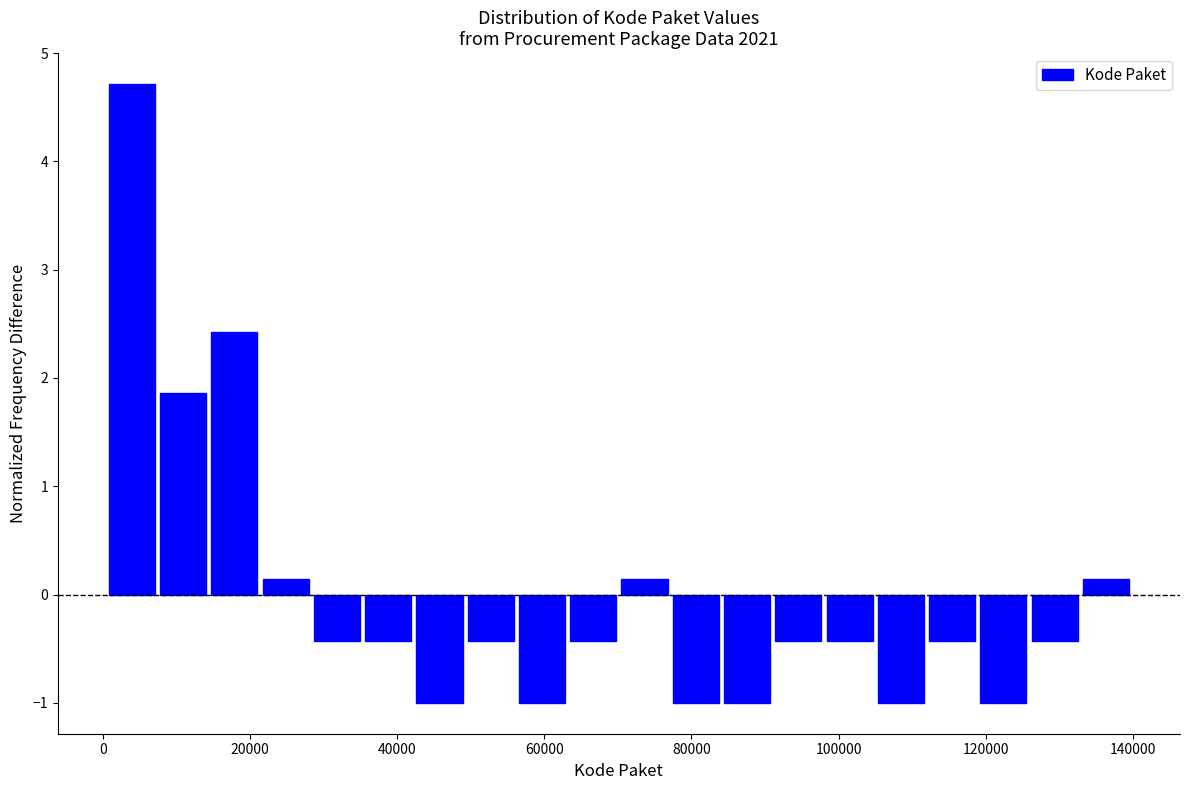

Read against the x-axis, roughly where is the centre of the tallest bar?

4000